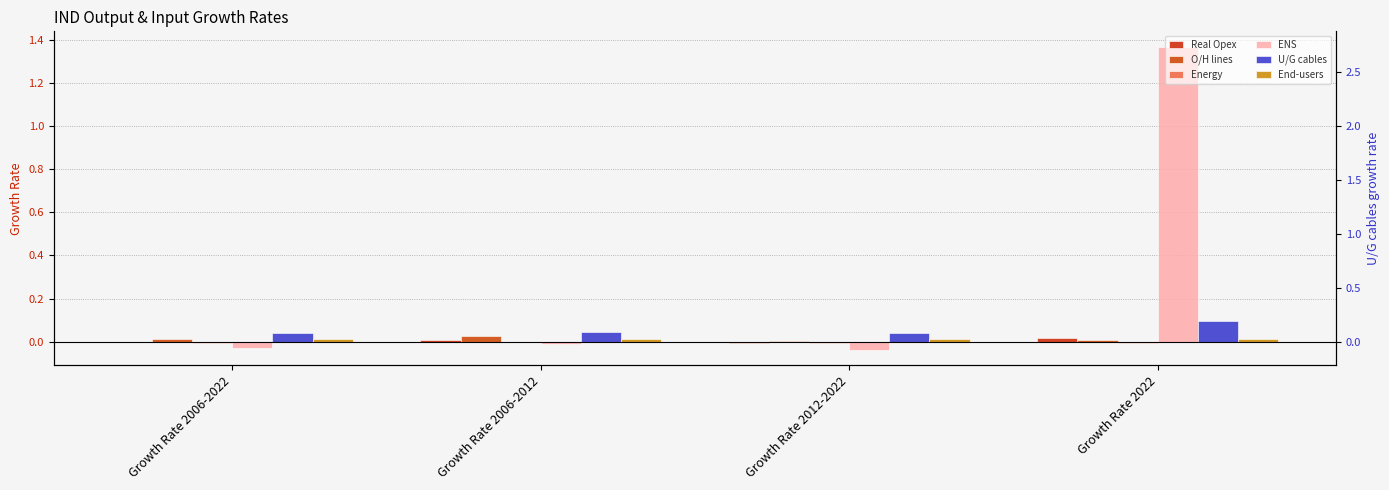

Which has a higher value, Growth Rate 2012-2022 or Growth Rate 2022?

Growth Rate 2022